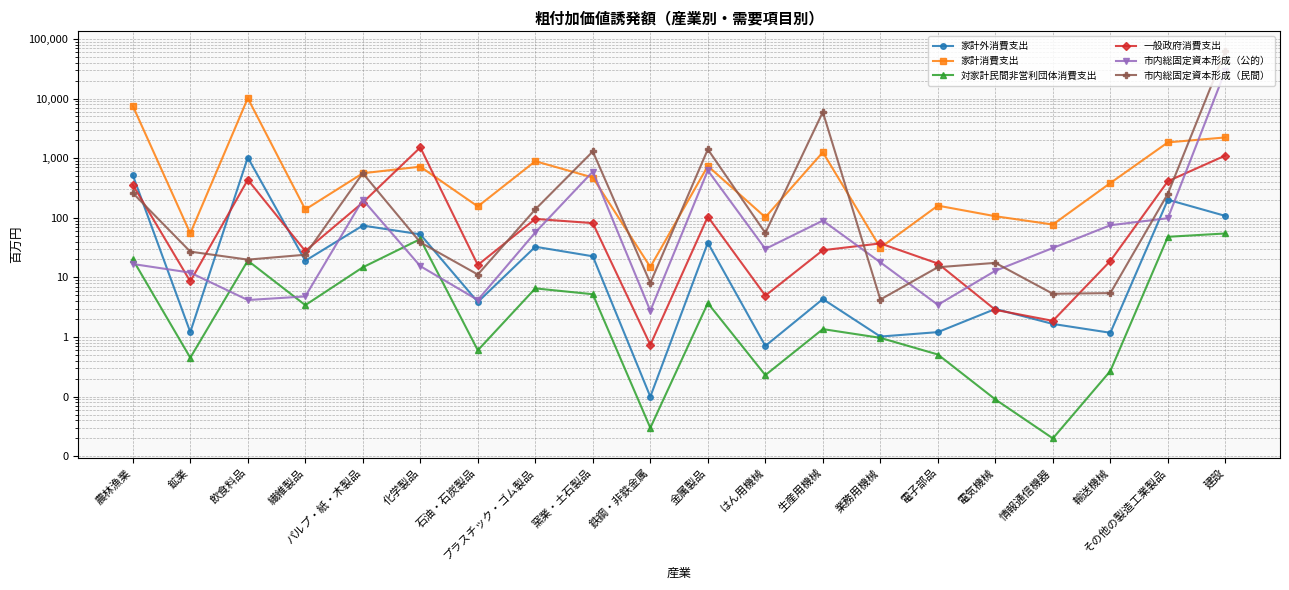

At 電気機械, list the series in order from largest to smallest.

家計消費支出, 市内総固定資本形成（民間）, 市内総固定資本形成（公的）, 家計外消費支出, 一般政府消費支出, 対家計民間非営利団体消費支出